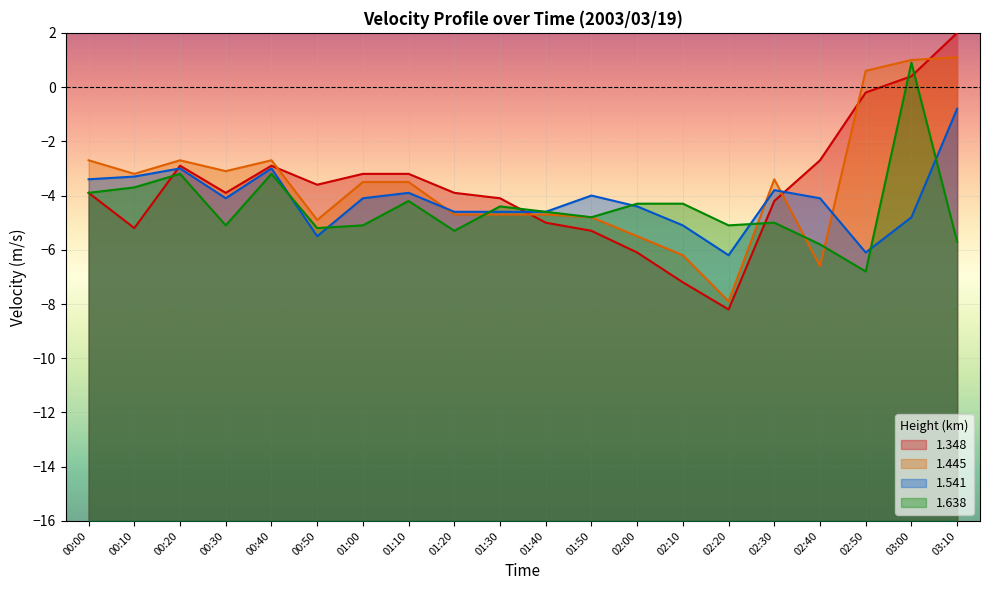

Does the chart display data point markers on the line(s)?

No